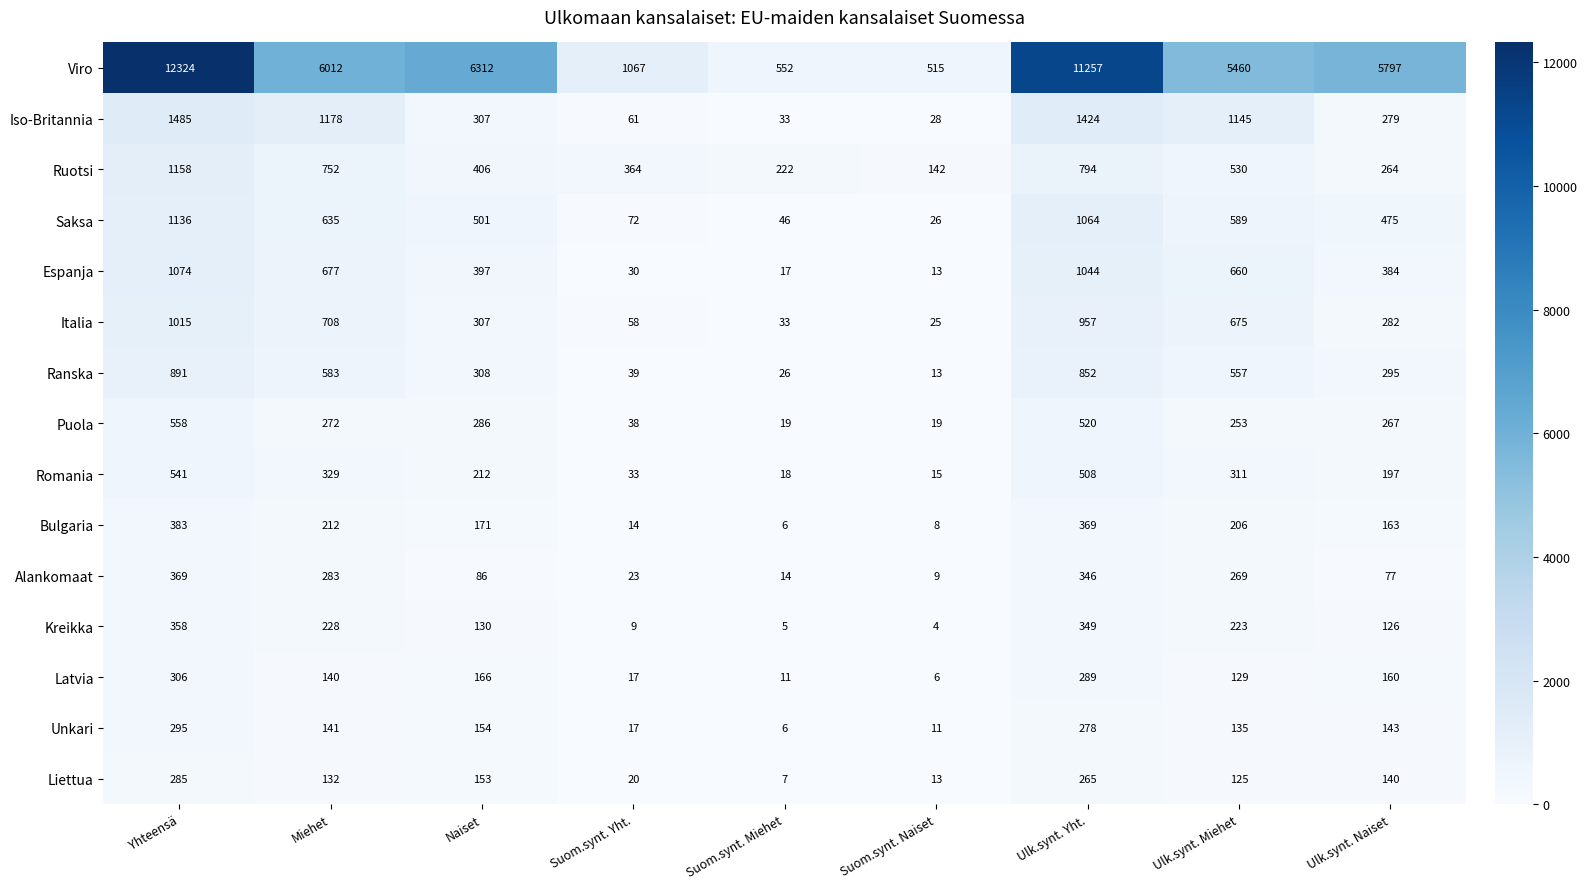

Is the value of Puola at Suom.synt. Naiset greater than the value of Saksa at Suom.synt. Naiset?

No